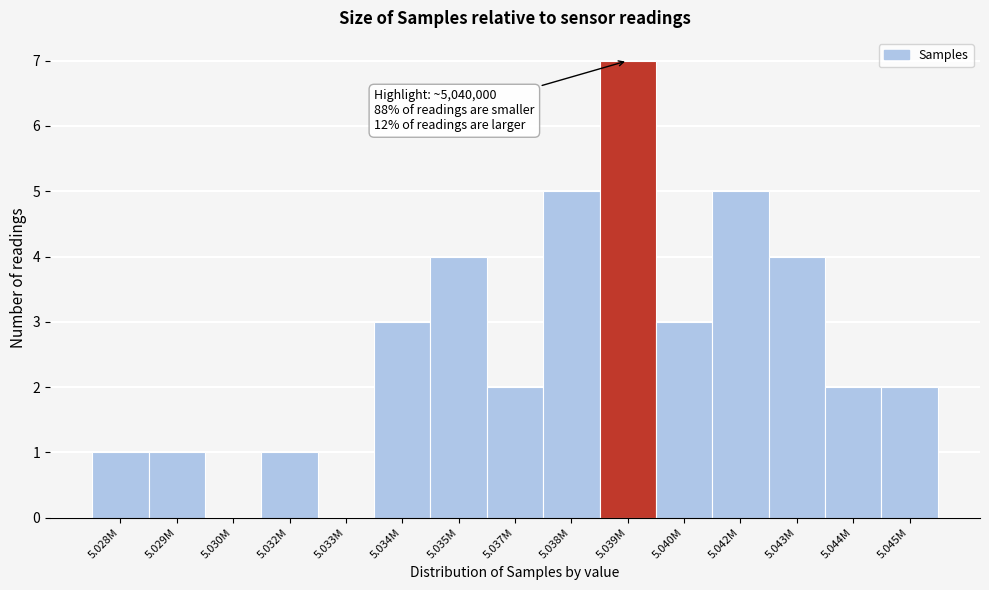

Reading left to right, list all the values displayed in this chart.

5.028M=1	5.029M=1	5.030M=0	5.032M=1	5.033M=0	5.034M=3	5.035M=4	5.037M=2	5.038M=5	5.039M=7	5.040M=3	5.042M=5	5.043M=4	5.044M=2	5.045M=2